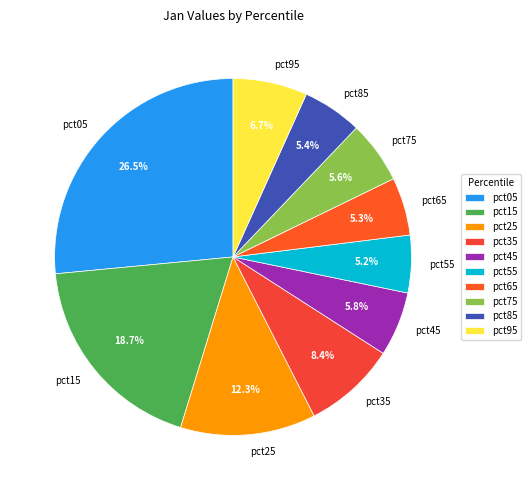

Does pct95 account for over 50% of the chart?

No